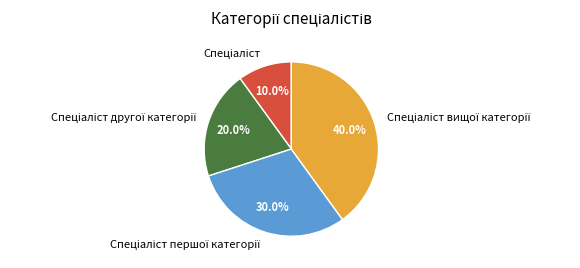

Is there any slice that represents more than half of the pie?

No